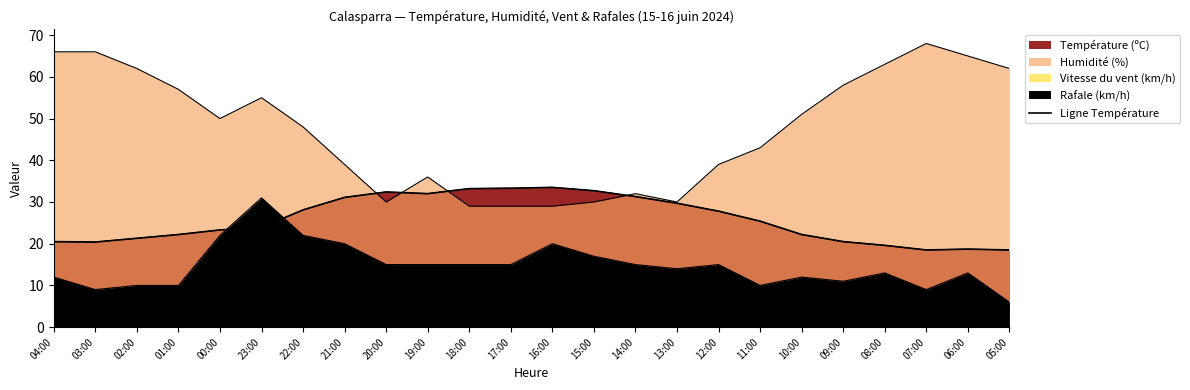

What value does the data have at 13:00?

29.7